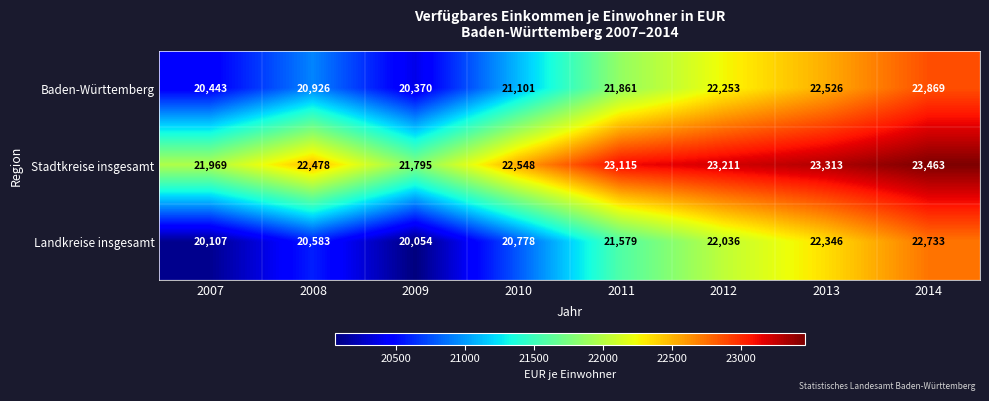

At which label is Baden-Württemberg closest to 21619?

2011